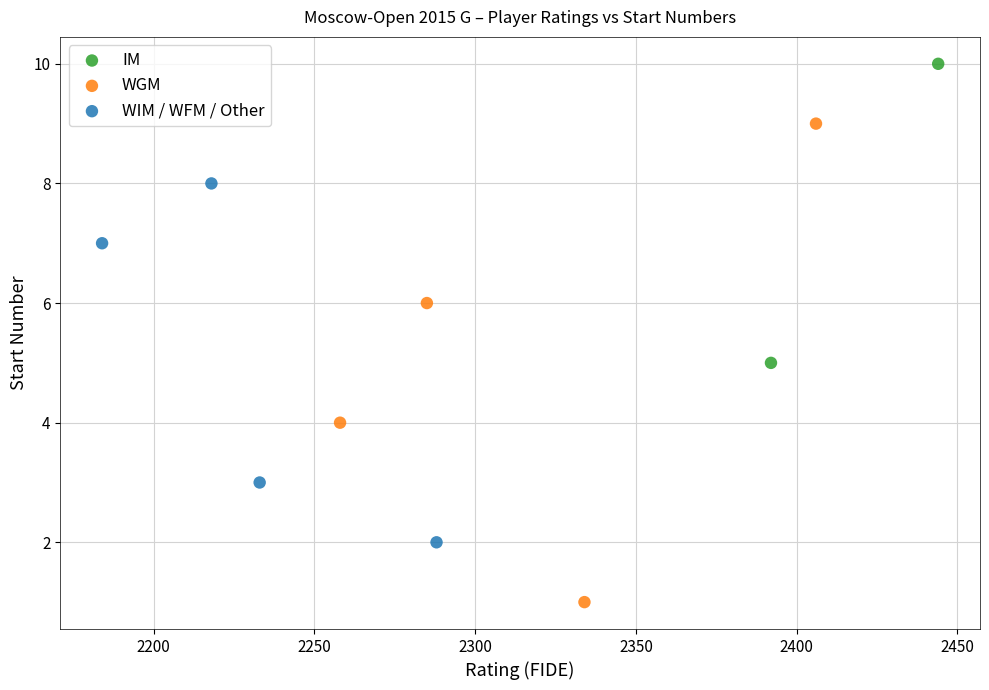

What are all the series names shown in the legend?

IM, WGM, WIM / WFM / Other